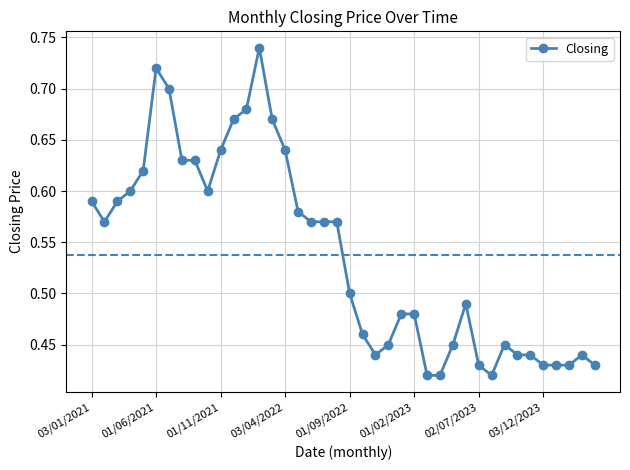

True or false: the data has more than 1 interior local peaks.

True